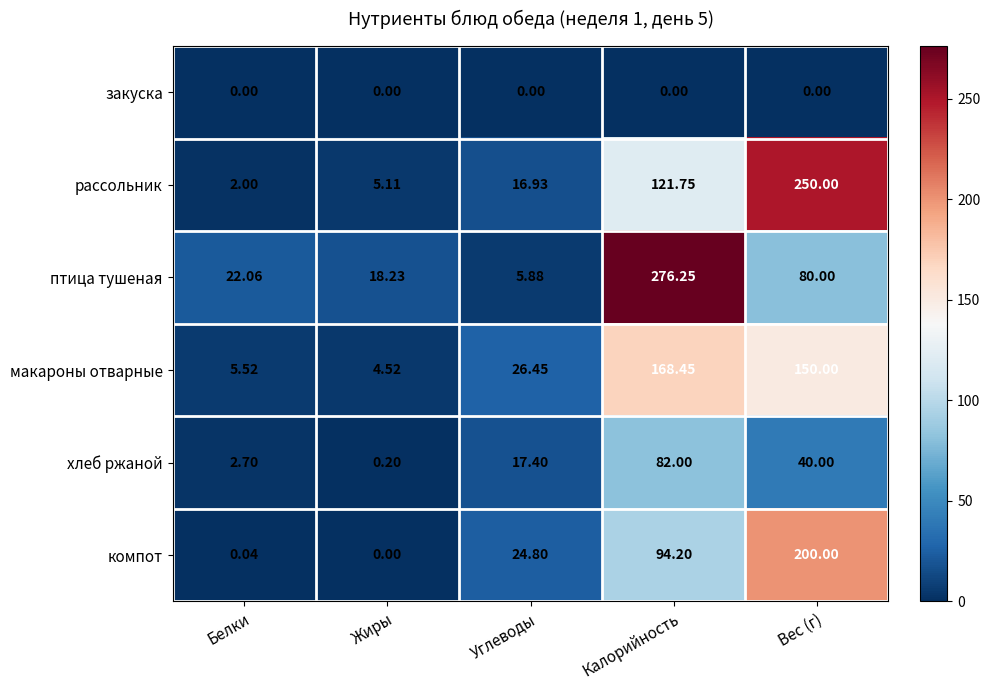

What is the difference between the highest and lowest values at Жиры?

18.2